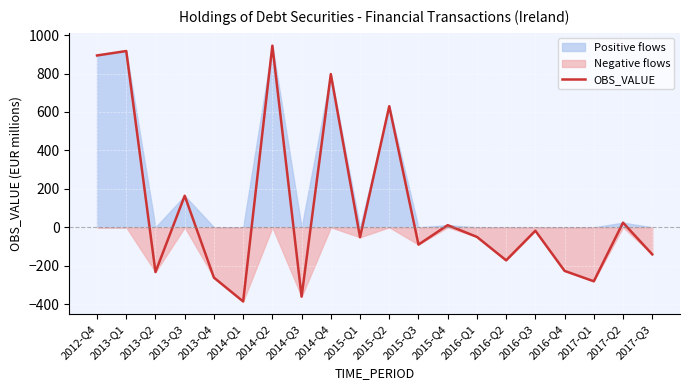

How many categories are shown in the chart?

20